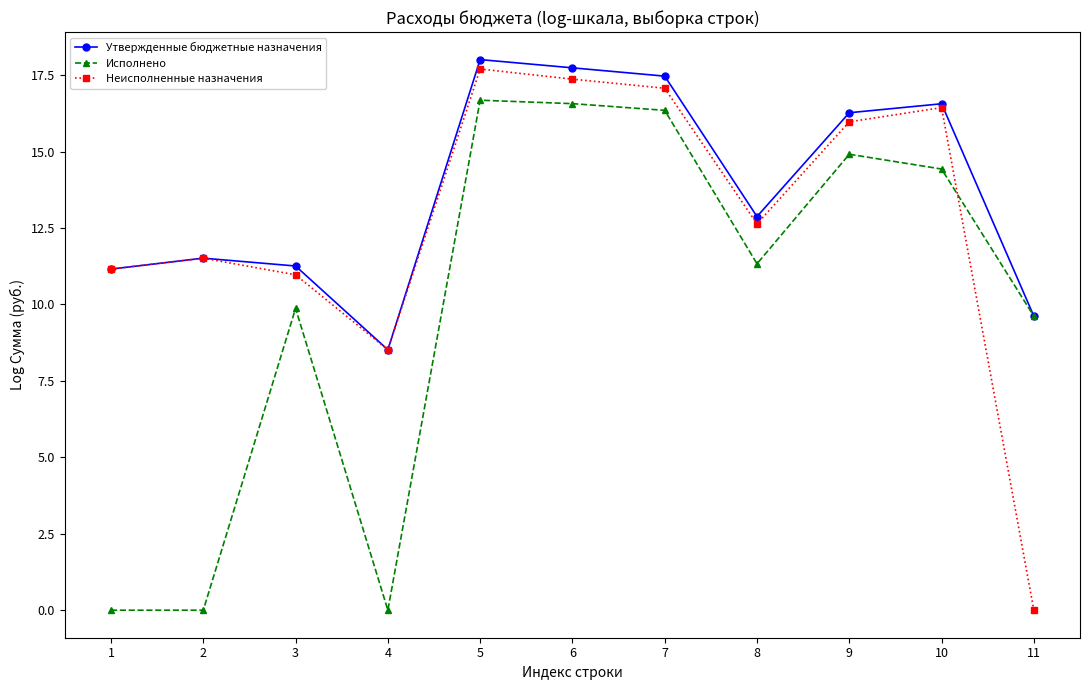

Does the chart have visible grid lines?

No